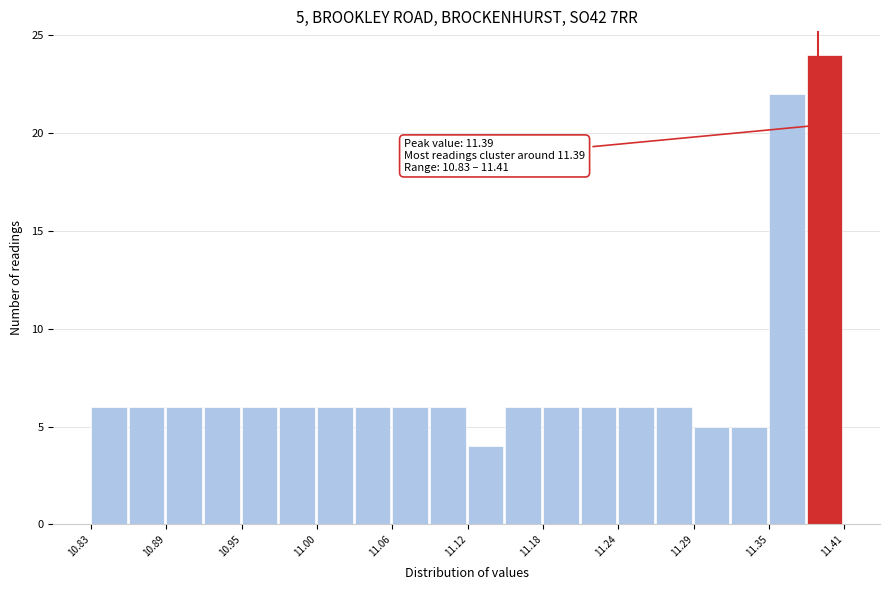

Read against the x-axis, roughly where is the centre of the tallest bar?

11.39